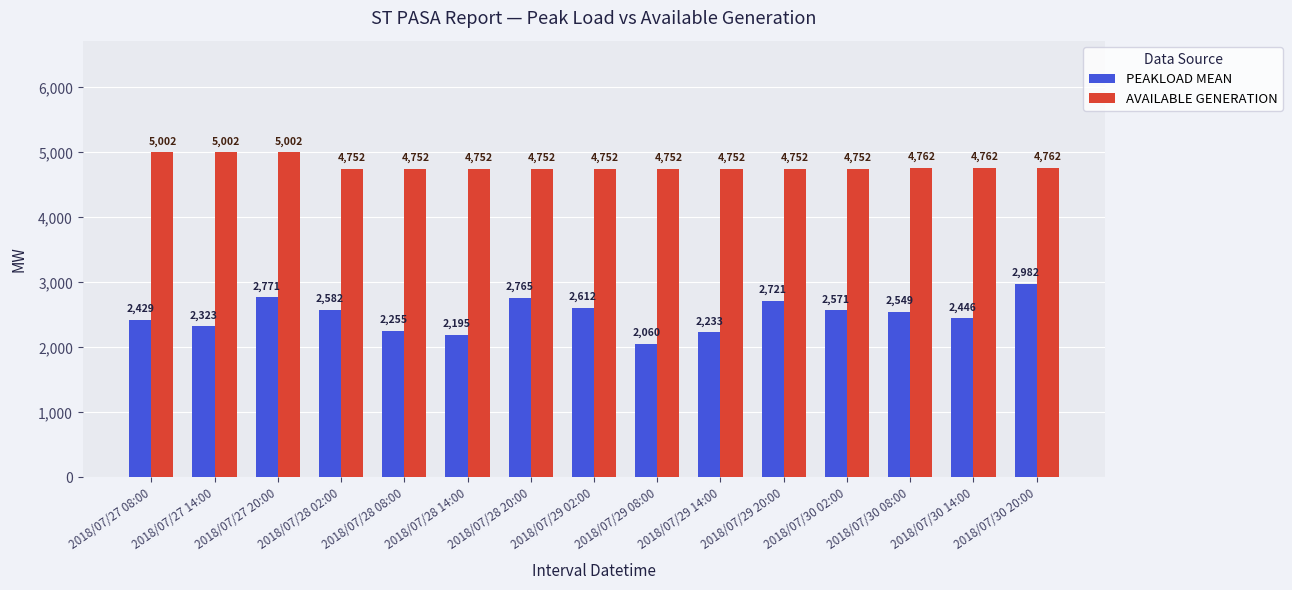

What is the difference between the maximum and minimum values in the PEAKLOAD MEAN series?

922